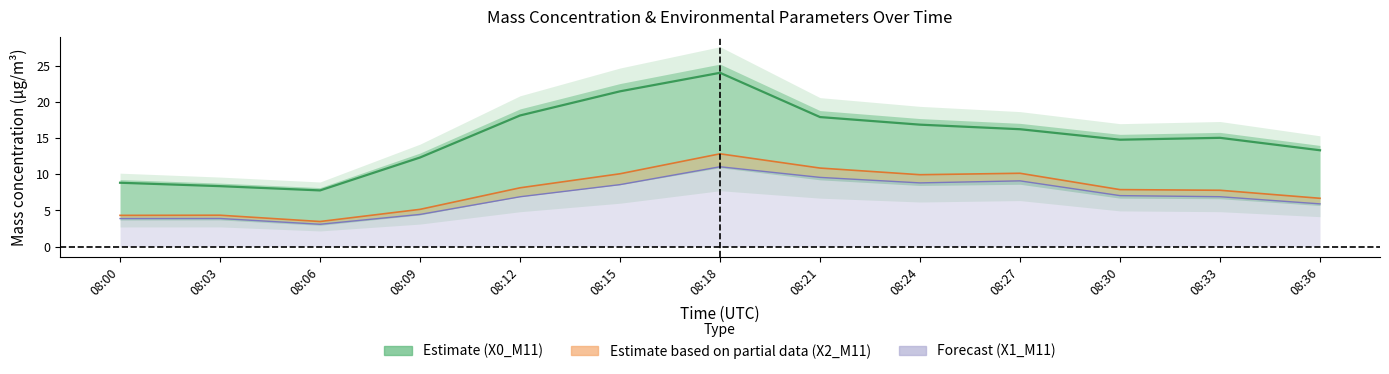

In X0_M11 centre, how many points are higher than both neighbors (excluding endpoints)?

2